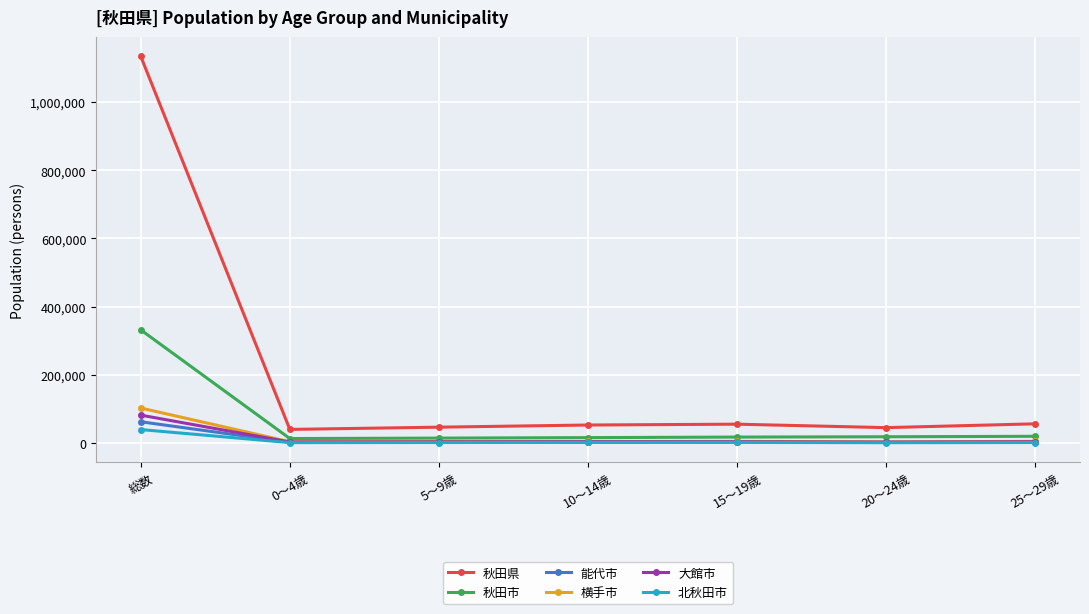

At how many categories does at least one series exceed 842570?

1